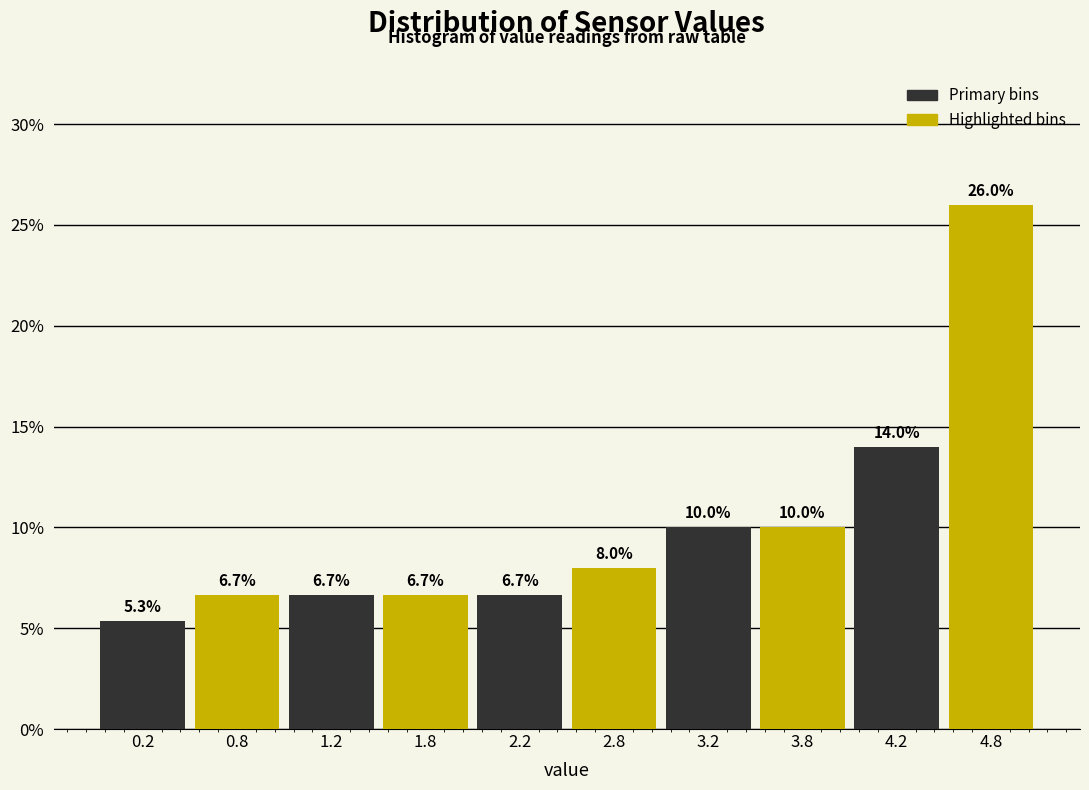

Reading left to right, transcribe this chart: for each bar, give the range it covers on the x-axis and its height.

0.0 to 0.5: 5.3
0.5 to 1.0: 6.7
1.0 to 1.5: 6.7
1.5 to 2.0: 6.7
2.0 to 2.5: 6.7
2.5 to 3.0: 8.0
3.0 to 3.5: 10.0
3.5 to 4.0: 10.0
4.0 to 4.5: 14.0
4.5 to 5.0: 26.0